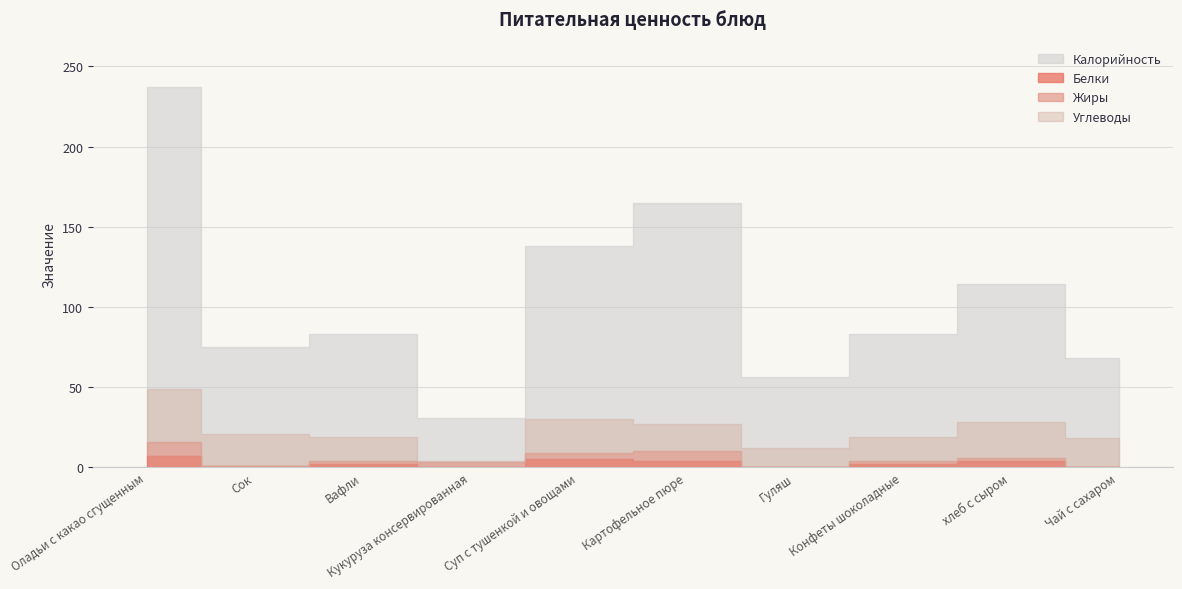

What is the label of the 9th point from the left?

хлеб с сыром